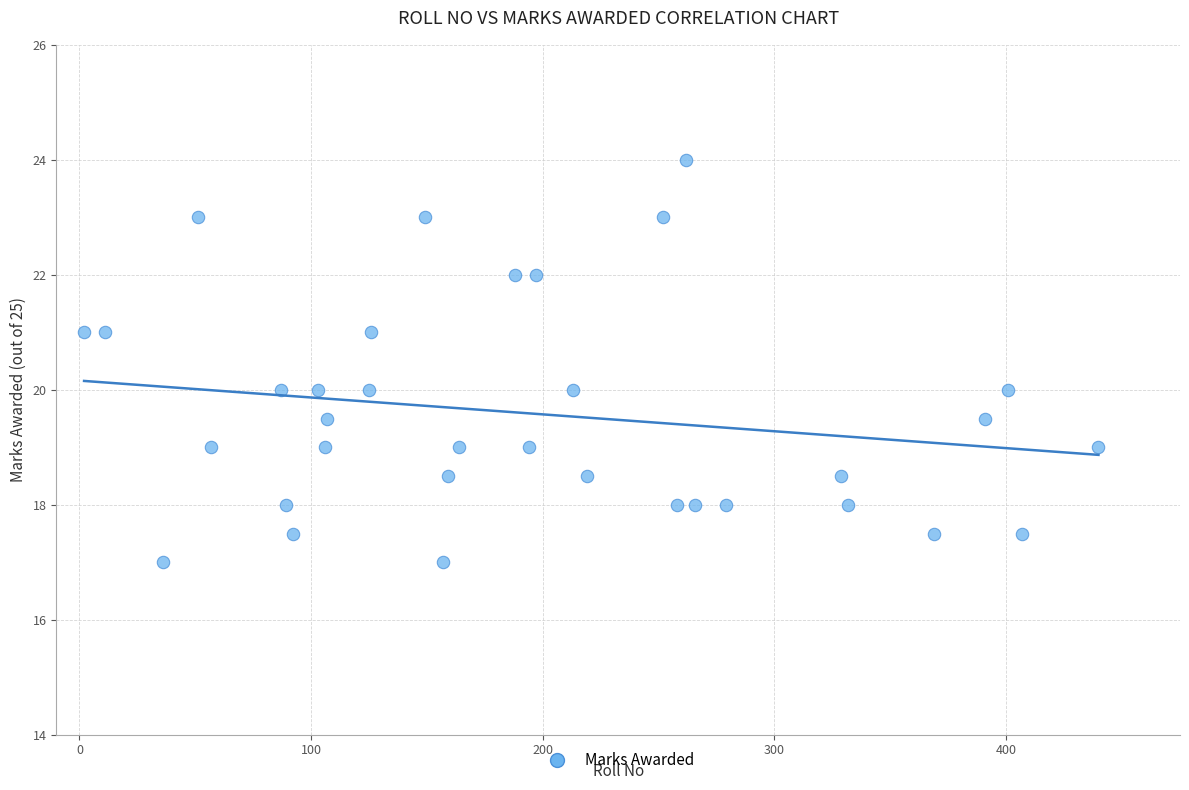

What is the range of X values (max minus min)?

438.0